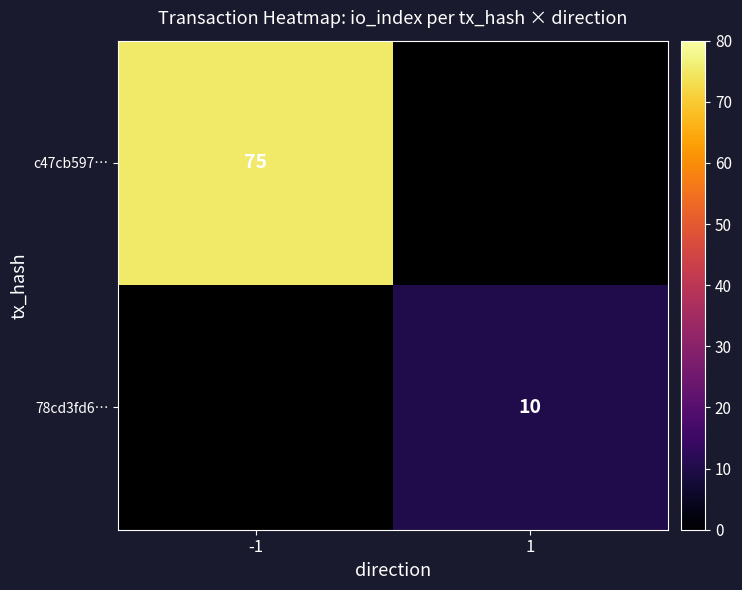

The value of 78cd3fd6… at 1 is 10. True or false?

True